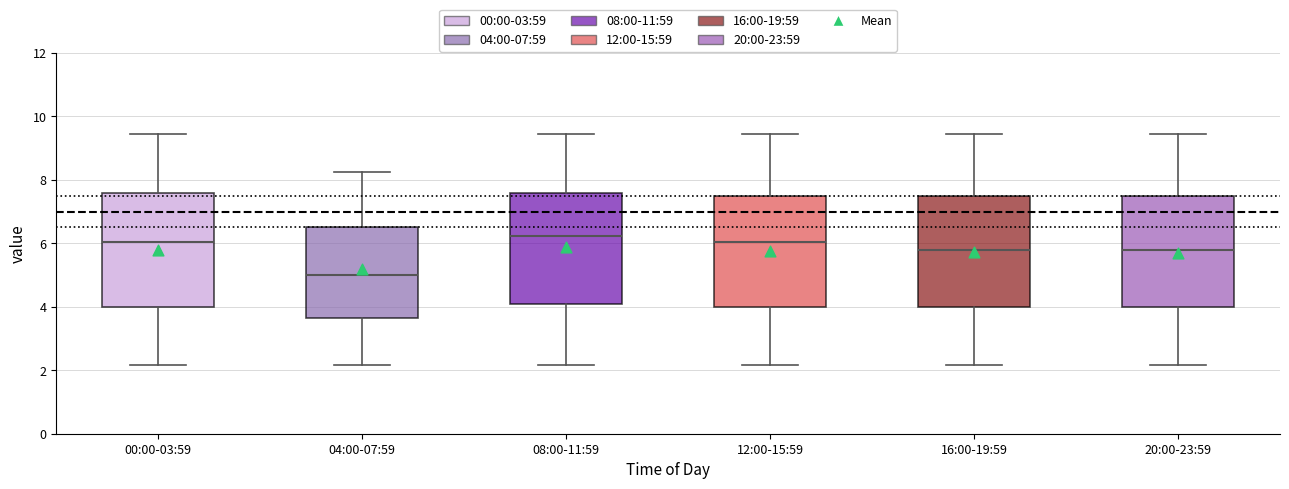

Reading left to right, transcribe this box plot: for each box, give where its median line is, the range the box spans, and where its two whiskers end, as read against the y-axis. The values are not printed on the chart, so give them approximately, as read against the axis.

00:00-03:59: median 6.0, box 4.0 to 7.6, whiskers 2.2 to 9.4
04:00-07:59: median 5.0, box 3.6 to 6.6, whiskers 2.2 to 8.2
08:00-11:59: median 6.2, box 4.0 to 7.6, whiskers 2.2 to 9.4
12:00-15:59: median 6.0, box 4.0 to 7.4, whiskers 2.2 to 9.4
16:00-19:59: median 5.8, box 4.0 to 7.4, whiskers 2.2 to 9.4
20:00-23:59: median 5.8, box 4.0 to 7.4, whiskers 2.2 to 9.4